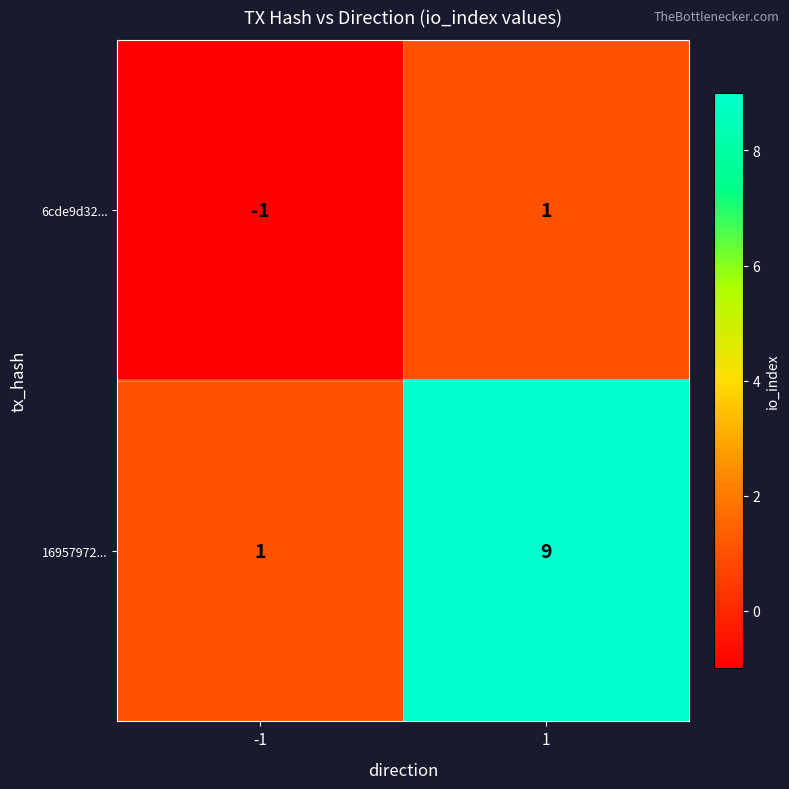

Which series has the widest spread of values?

16957972...